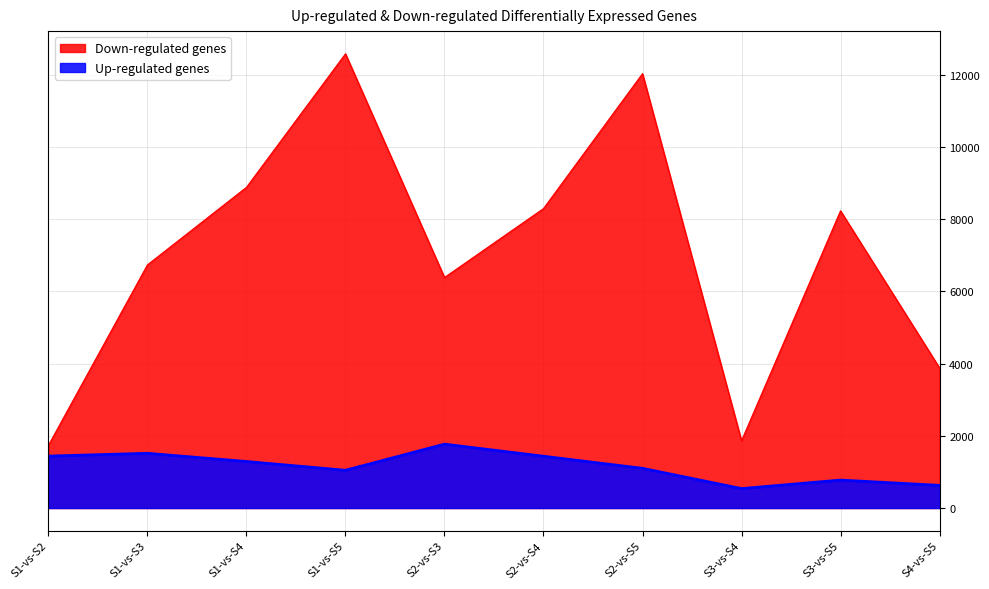

True or false: Down-regulated genes and Up-regulated genes cross at least once.

False